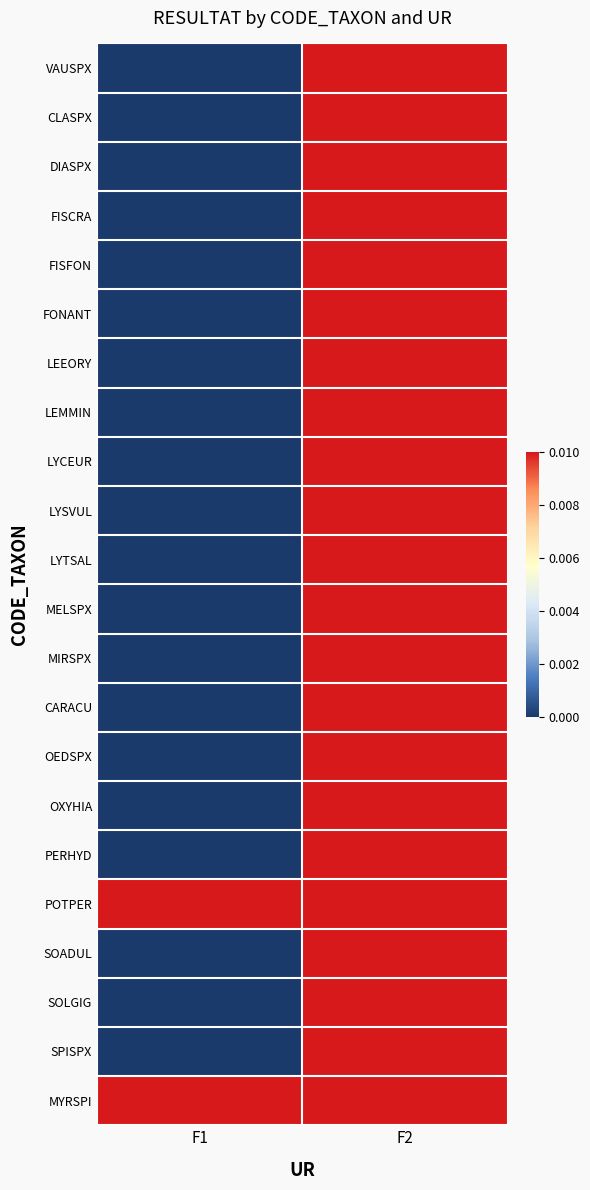

At which category does the chart reach its minimum across all series?

F1